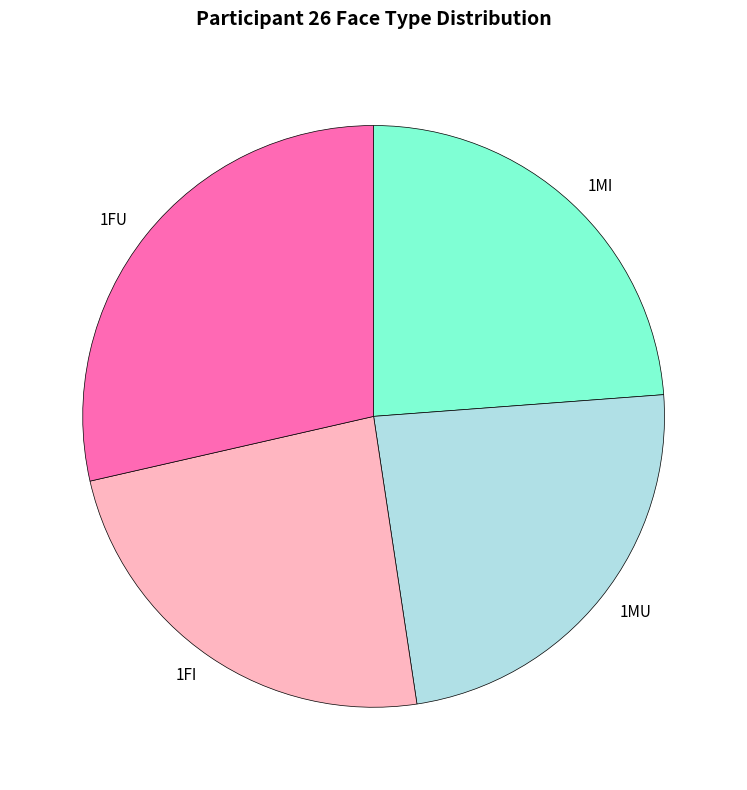

Is 1FU the majority of the pie?

No